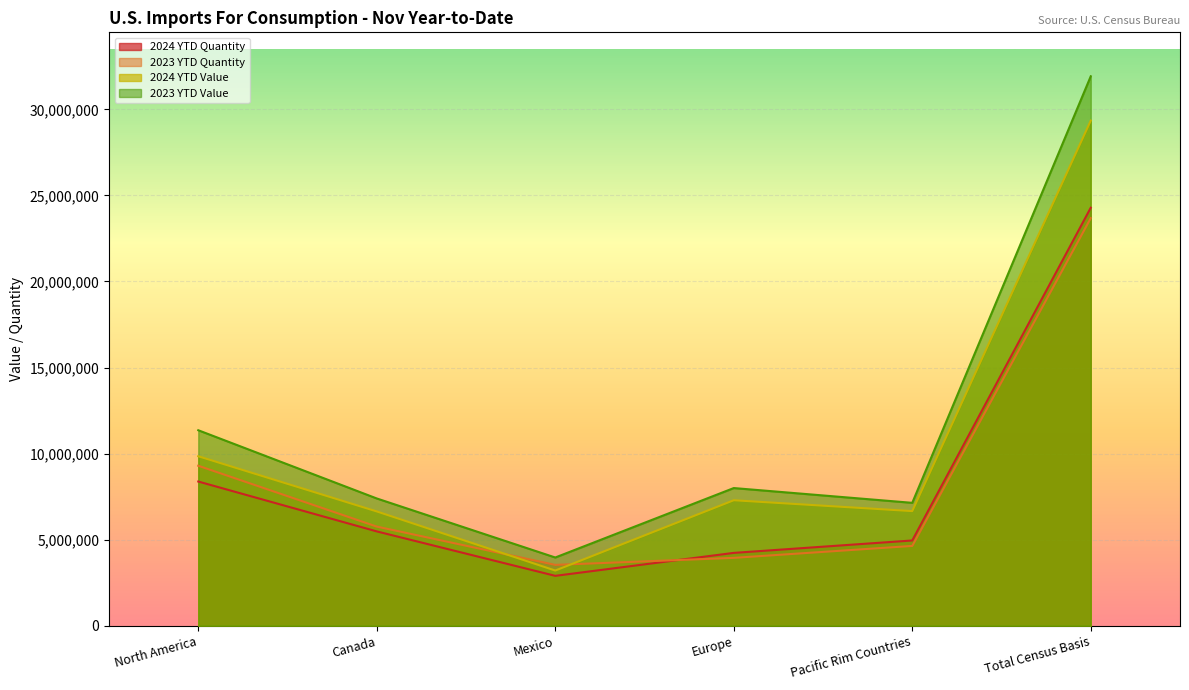

True or false: 2024 YTD Quantity and 2023 YTD Value cross at least once.

False